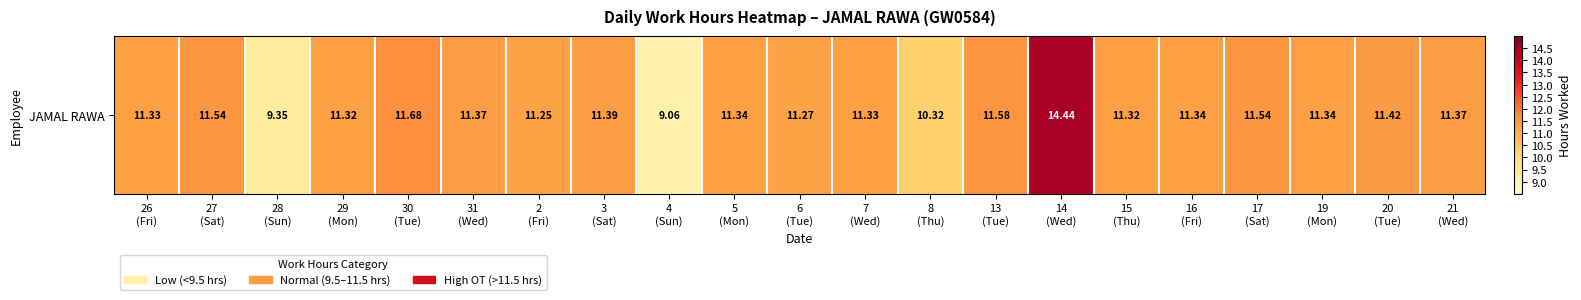

At which category does the chart reach its peak across all series?

14
(Wed)